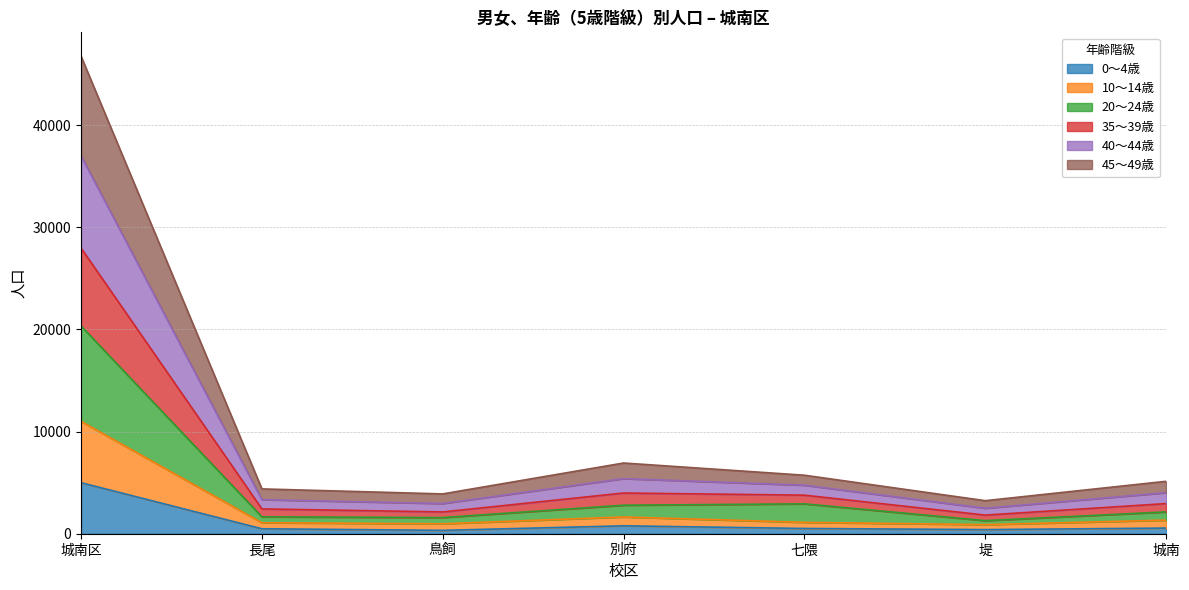

At which category is the sum across all series the highest?

城南区